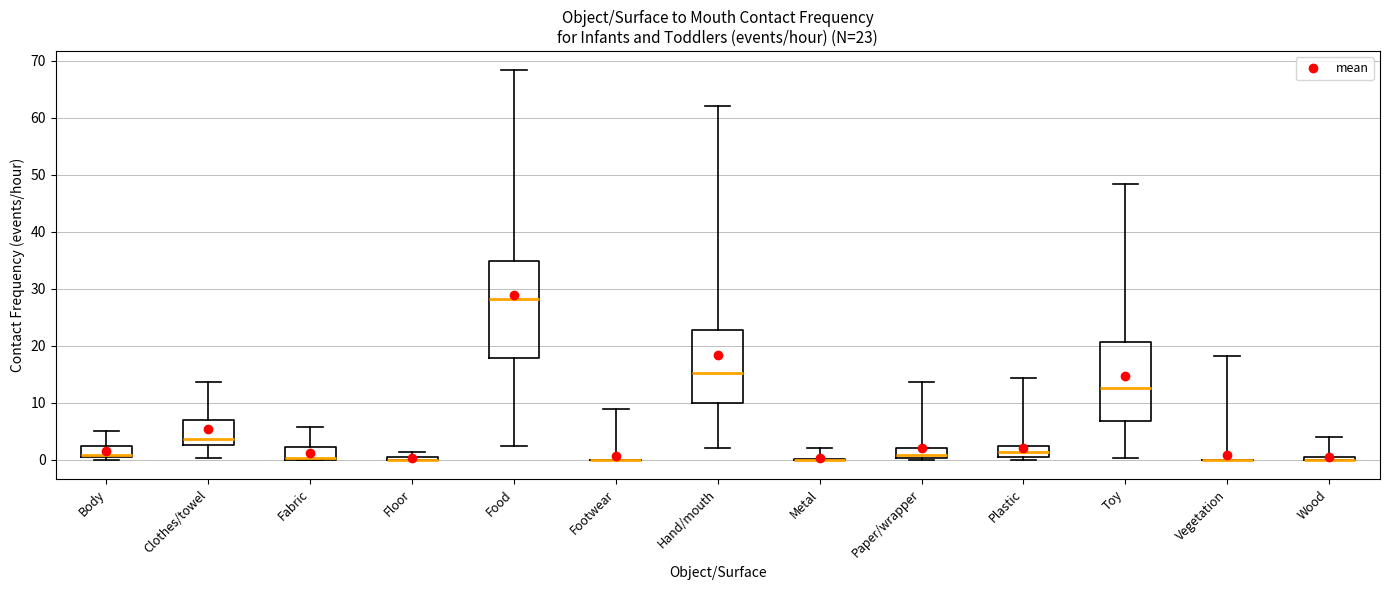

Which box is the tallest, from its lower edge to its upper edge?

Food